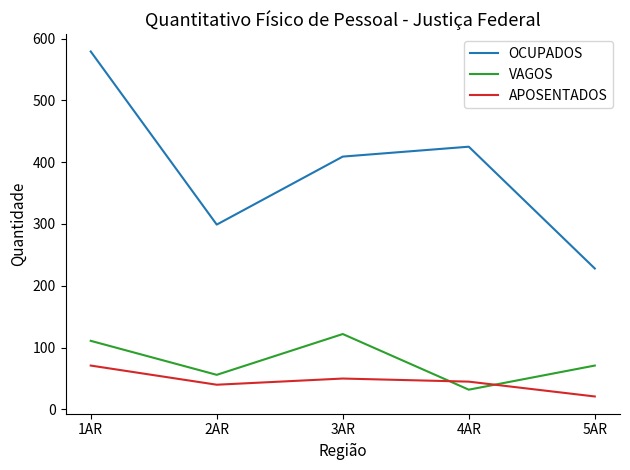

True or false: VAGOS and OCUPADOS cross at least once.

False